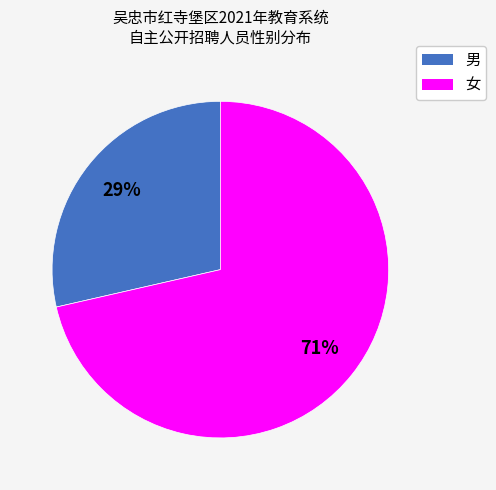

What is the ratio of the value at 男 to the value at 女?

0.4